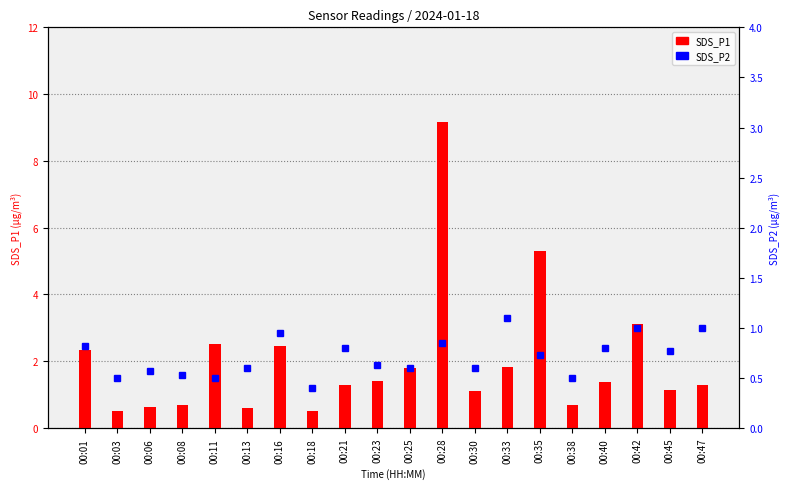

The SDS_P1 series shows 1.1 at 00:45. True or false?

True